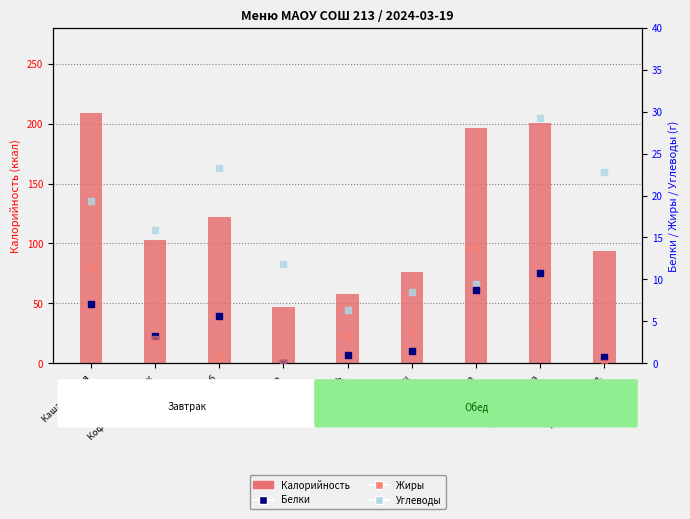

Which series has the widest spread of Y values?

Калорийность